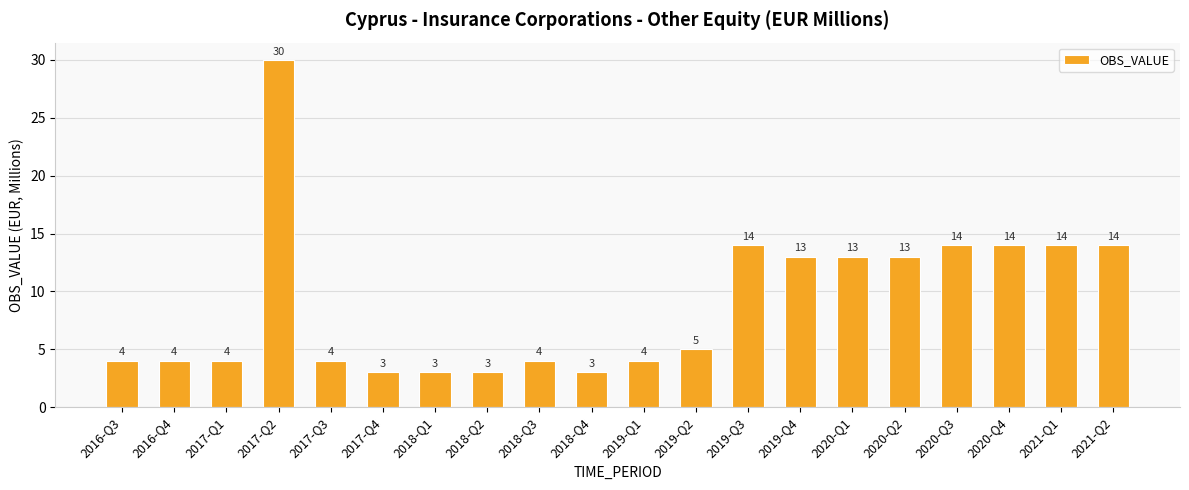

Reading left to right, list all the values displayed in this chart.

4	4	4	30	4	3	3	3	4	3	4	5	14	13	13	13	14	14	14	14